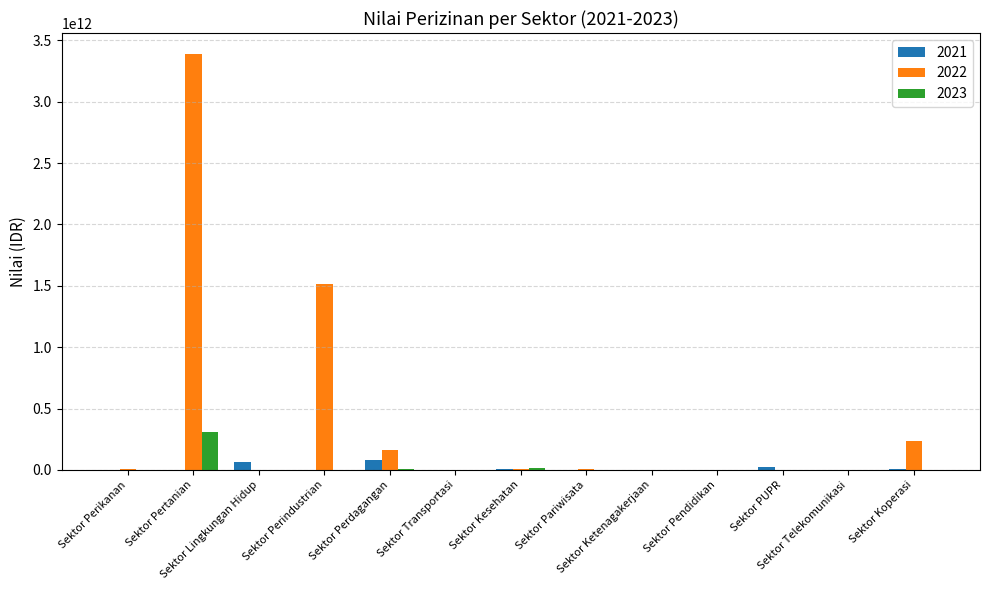

Count the number of categories in the chart.

13